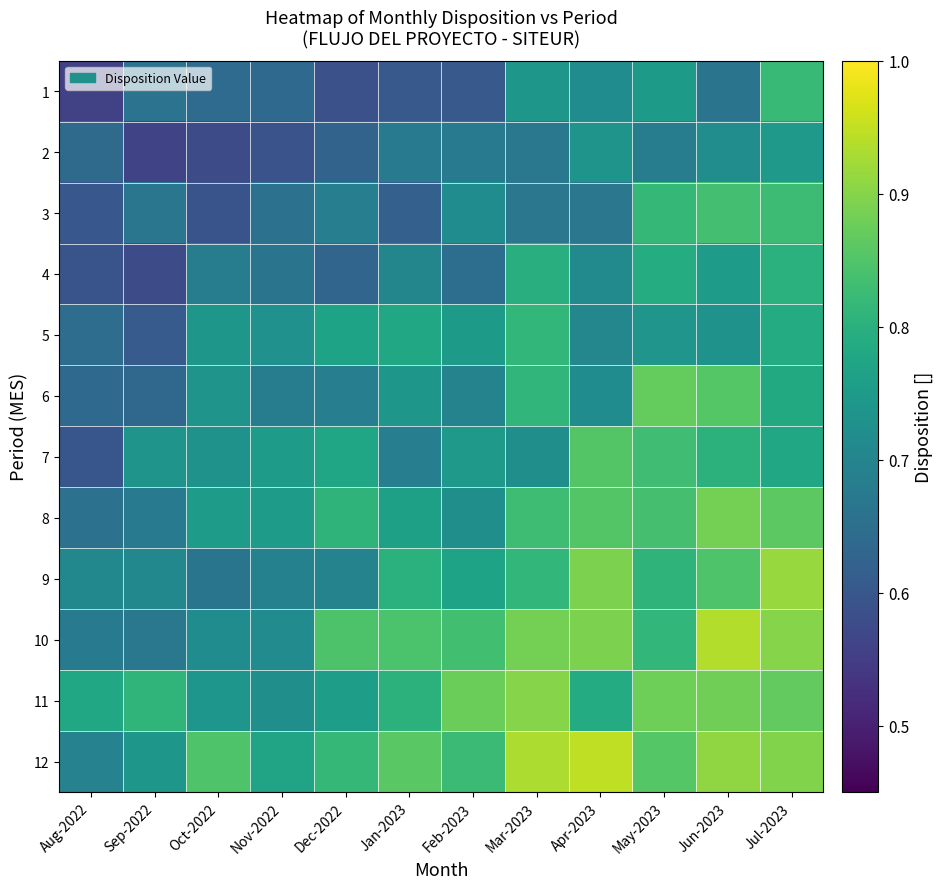

Rank the series by their maximum value, from highest to lowest.

12, 10, 9, 11, 8, 6, 7, 3, 1, 5, 4, 2